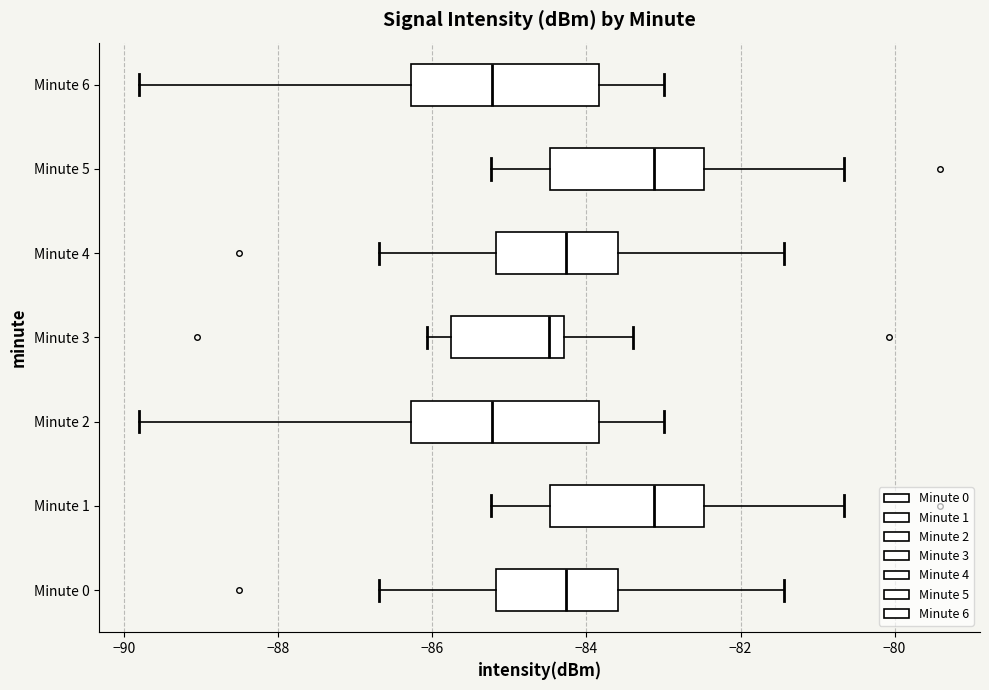

Where is the right edge of the box for Minute 4 on the x-axis? The values are not printed on the chart, so give them approximately, as read against the axis.

-83.6